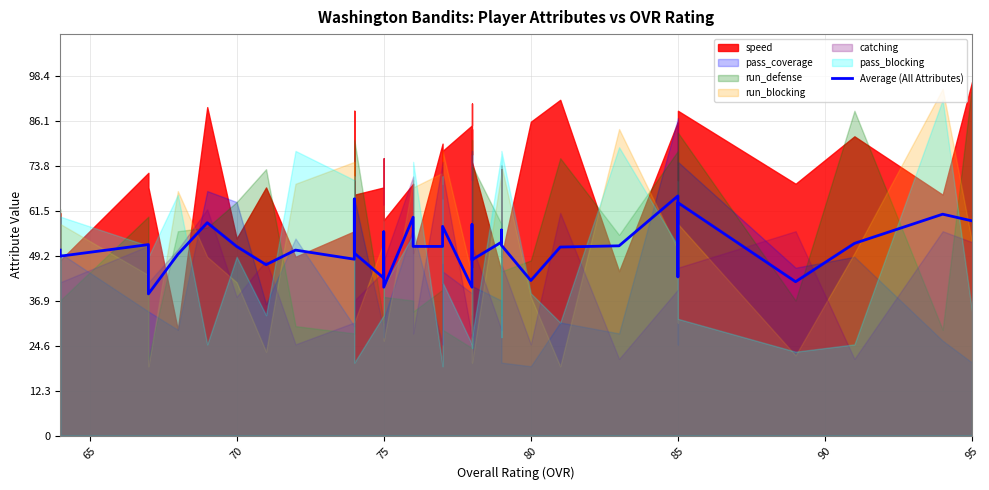

Reading right to left, extract all data points from this chart.

58.8	60.7	52.7	42.2	63.8	43.5	65.7	52.0	51.7	42.5	52.2	56.3	54.0	53.0	48.2	57.5	57.8	57.2	40.7	57.3	54.8	51.8	51.8	59.8	40.7	55.8	43.2	50.0	64.8	49.2	48.3	50.8	46.8	51.8	58.3	49.7	38.8	52.3	49.2	50.8